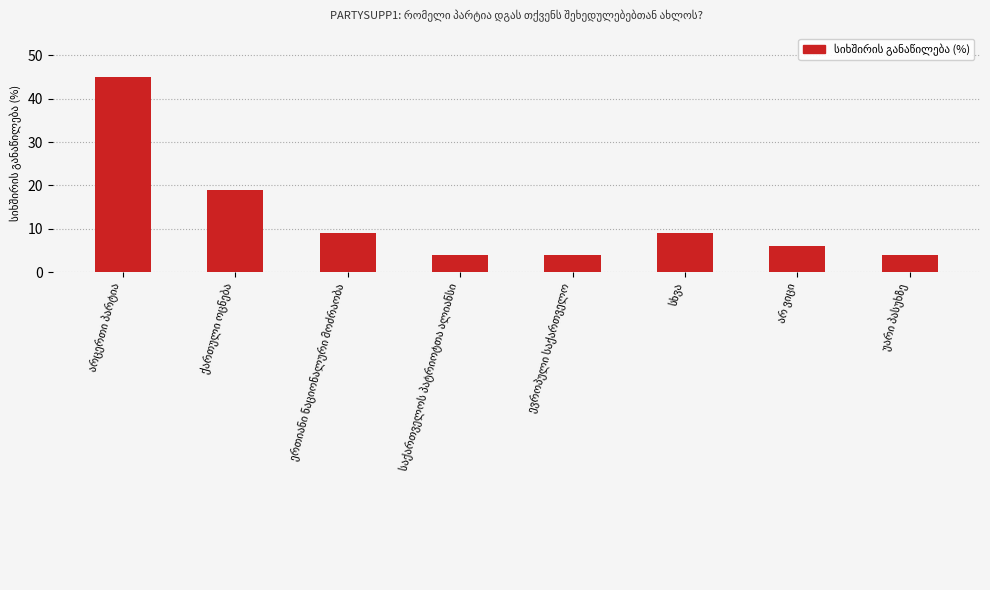

What is the difference between the second highest and second lowest values?

15